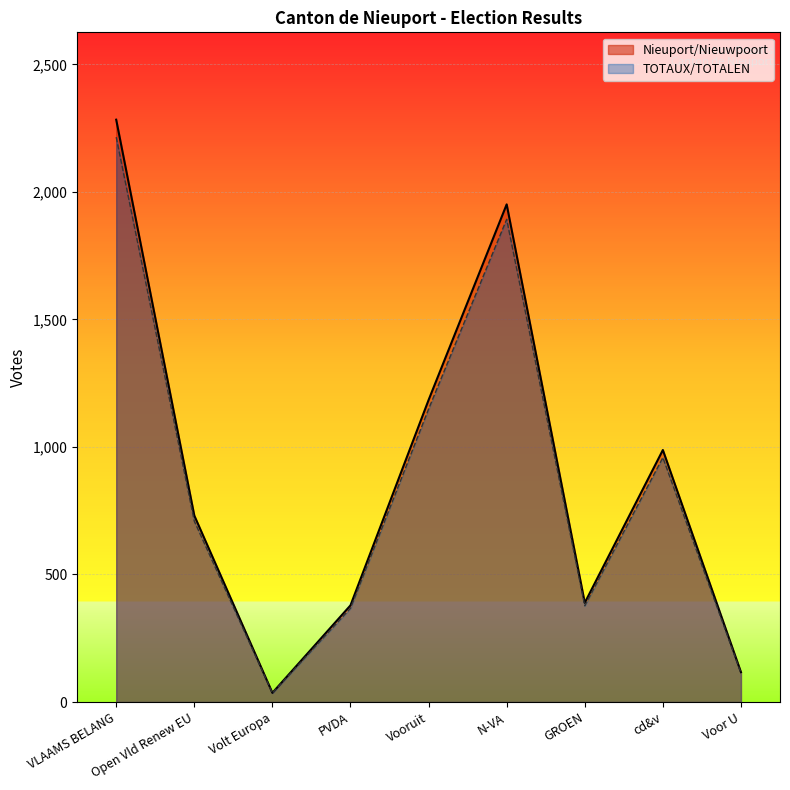

What is the sum of all TOTAUX/TOTALEN values?

7816.3